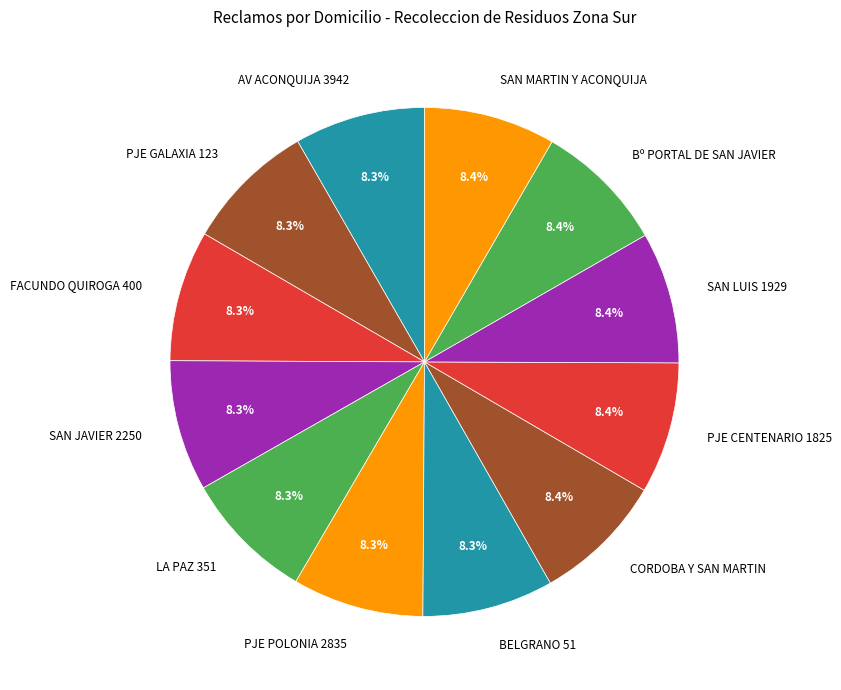

What is the ratio of the value at PJE GALAXIA 123 to the value at PJE POLONIA 2835?

1.0